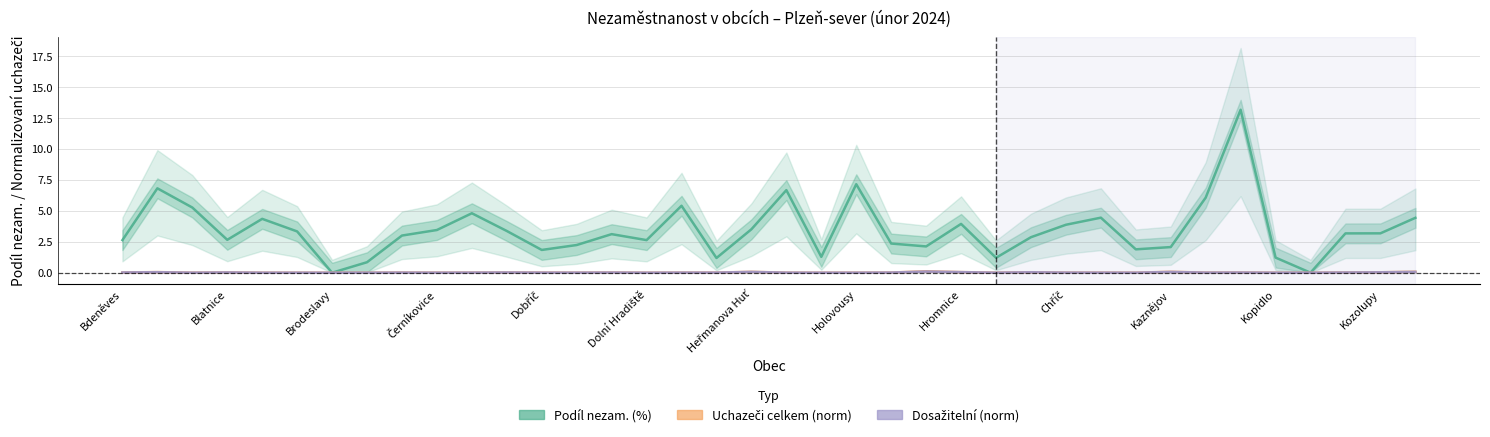

Does the chart have visible grid lines?

Yes